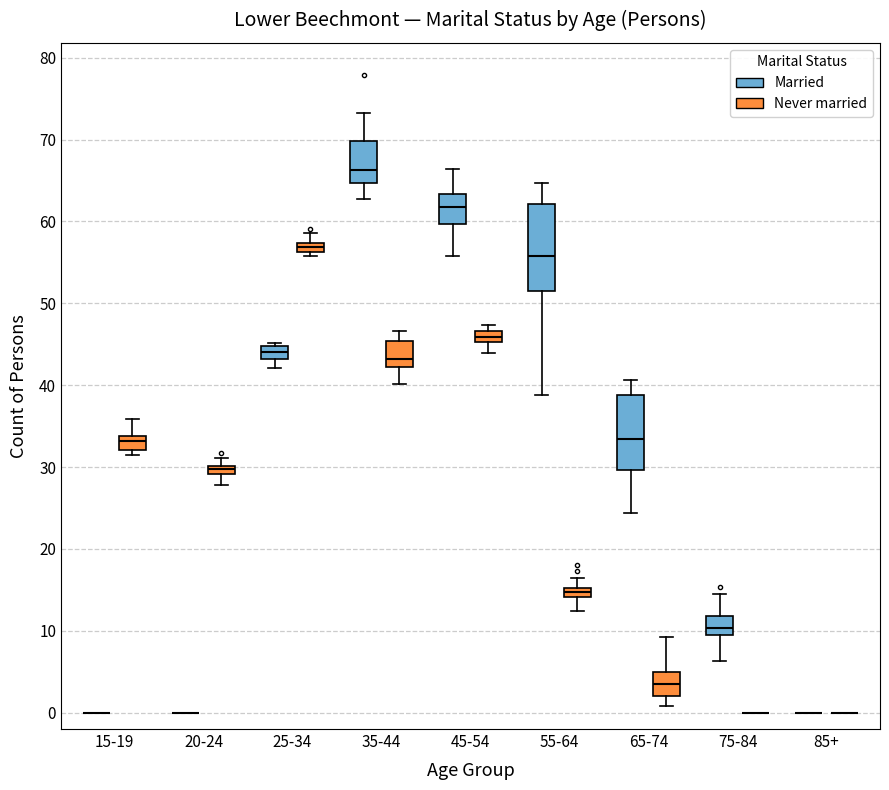

Where is the upper edge of the box for 55-64 (Married) on the y-axis? The values are not printed on the chart, so give them approximately, as read against the axis.

62